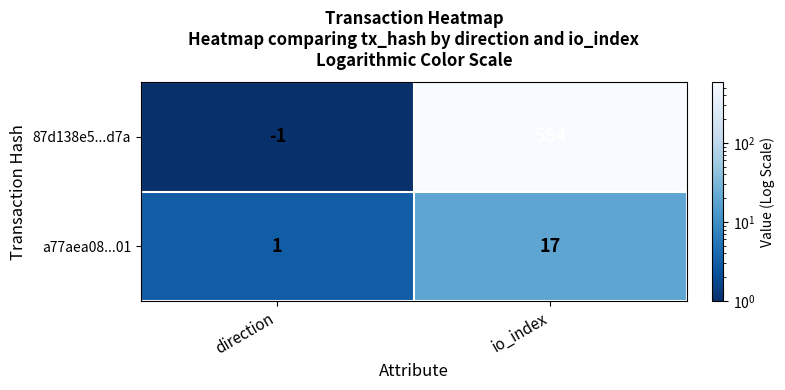

Reading right to left, what are all the values shown in this chart?

87d138e5...d7a: io_index=584	direction=-1
a77aea08...01: io_index=17	direction=1